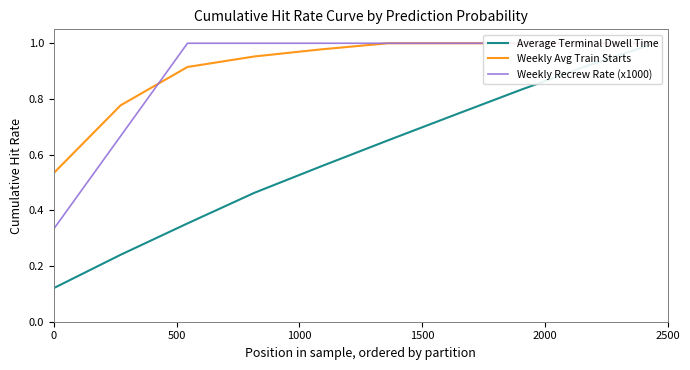

How many lines are shown in the chart?

3